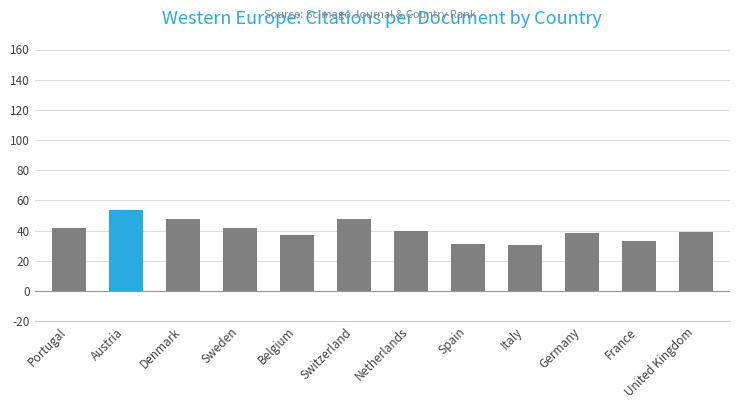

What position from the right is Italy?

4